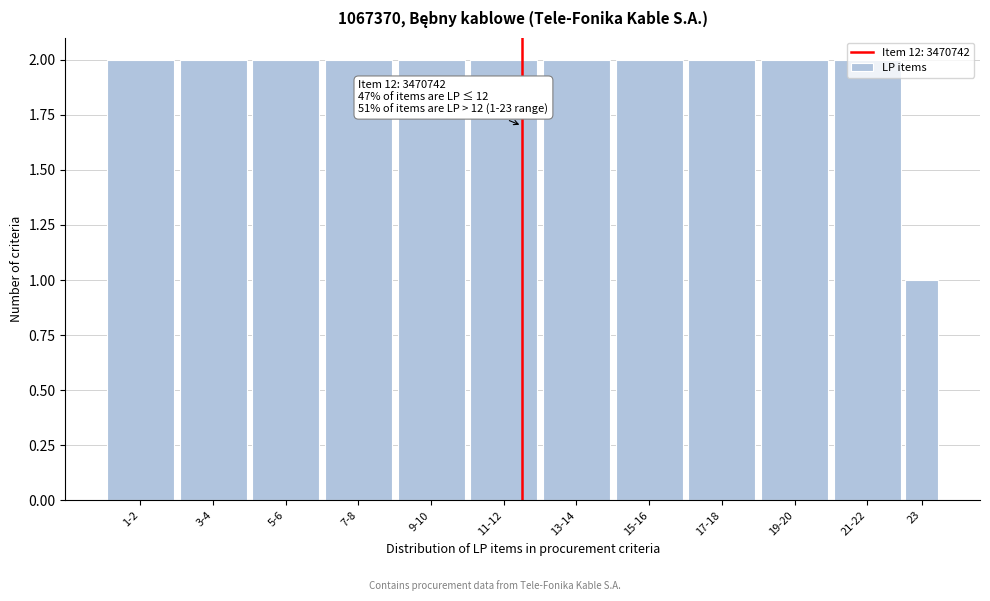

Is it true that the value at 19-20 is 2?

True